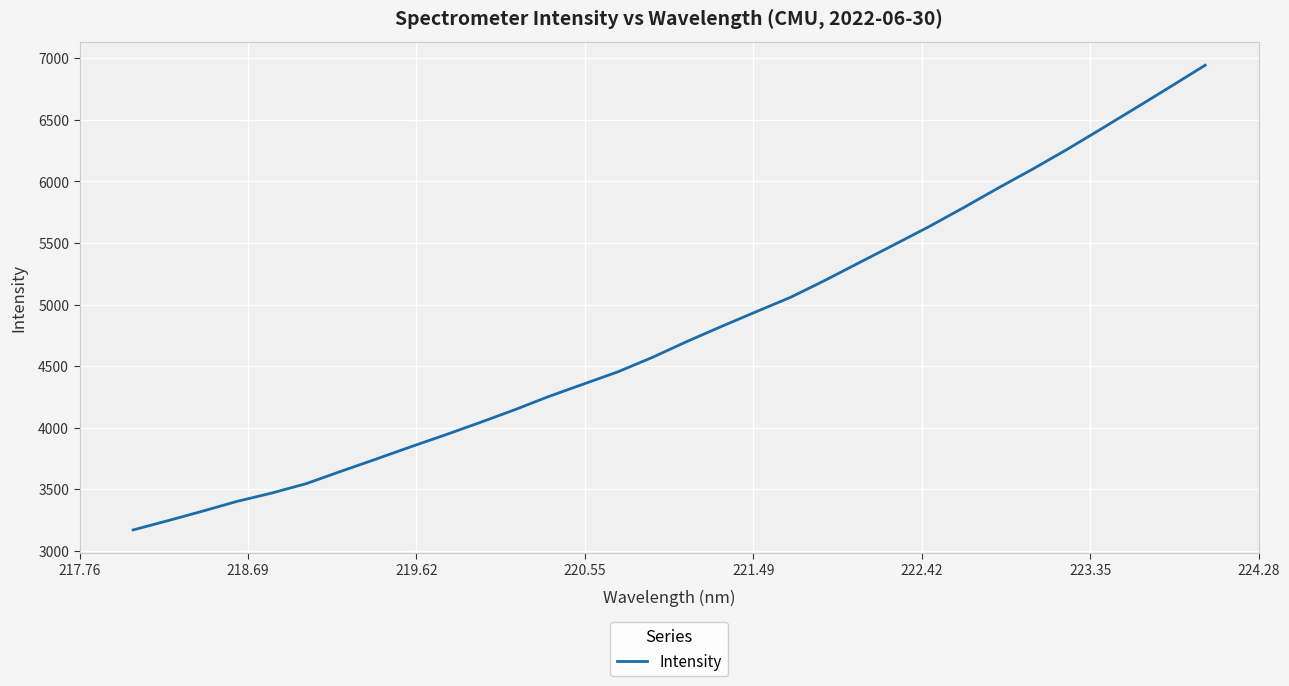

How many distinct data groups are displayed?

1